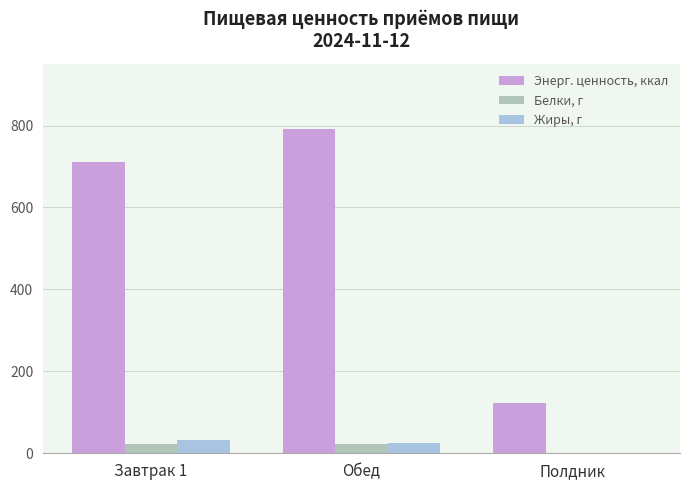

How many distinct data groups are displayed?

3